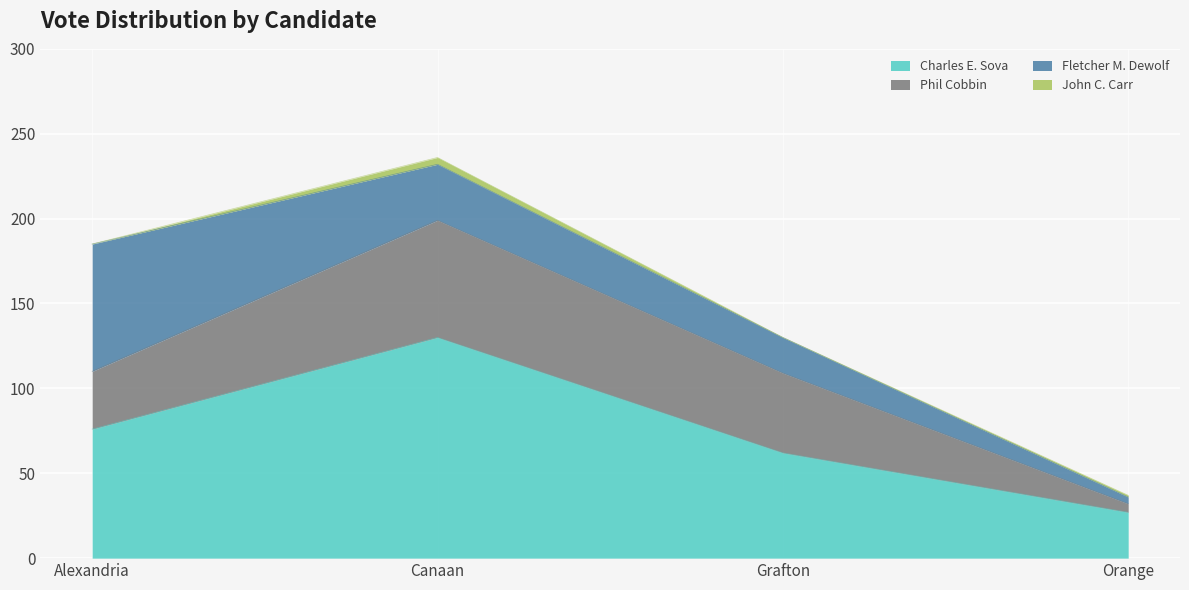

Reading right to left, list all the values displayed in this chart.

Charles E. Sova: Orange=27	Grafton=62	Canaan=130	Alexandria=76
Phil Cobbin: Orange=5	Grafton=47	Canaan=69	Alexandria=34
Fletcher M. Dewolf: Orange=4	Grafton=21	Canaan=33	Alexandria=75
John C. Carr: Orange=1	Grafton=0	Canaan=4	Alexandria=0